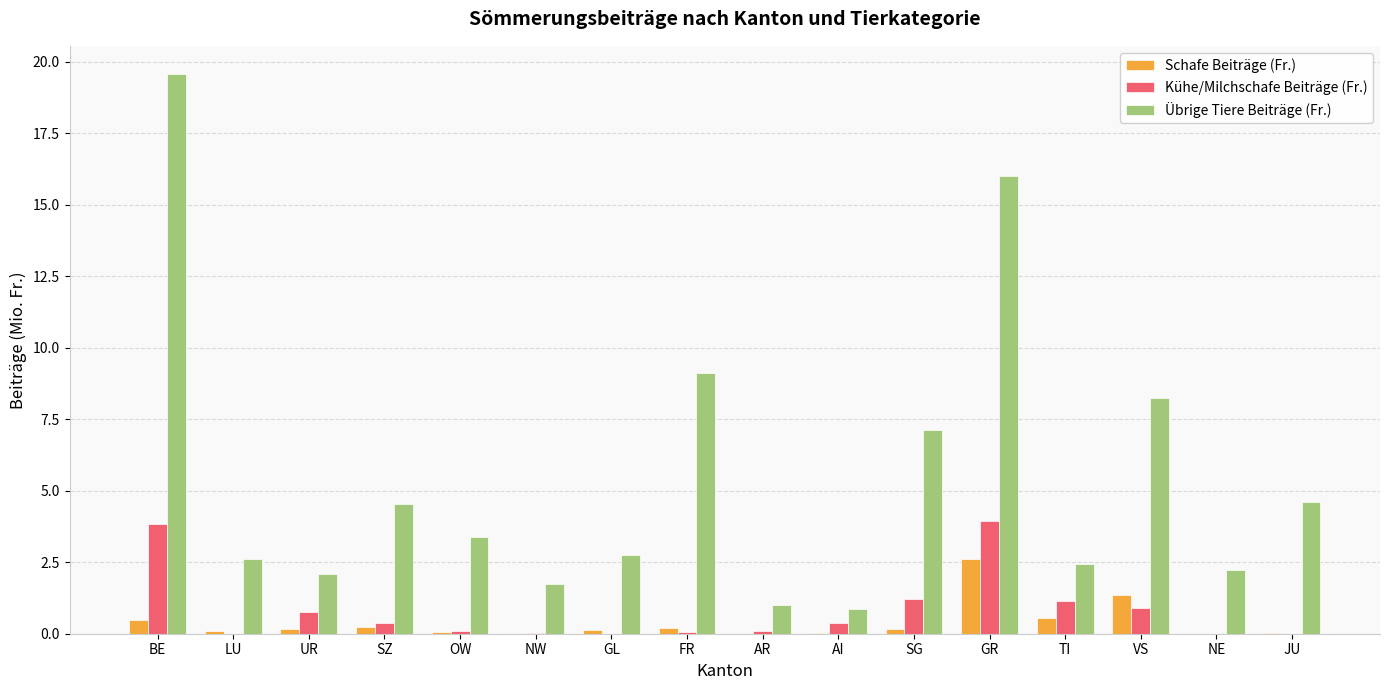

The value of Übrige Tiere Beiträge (Fr.) at GR is 21.7. True or false?

False